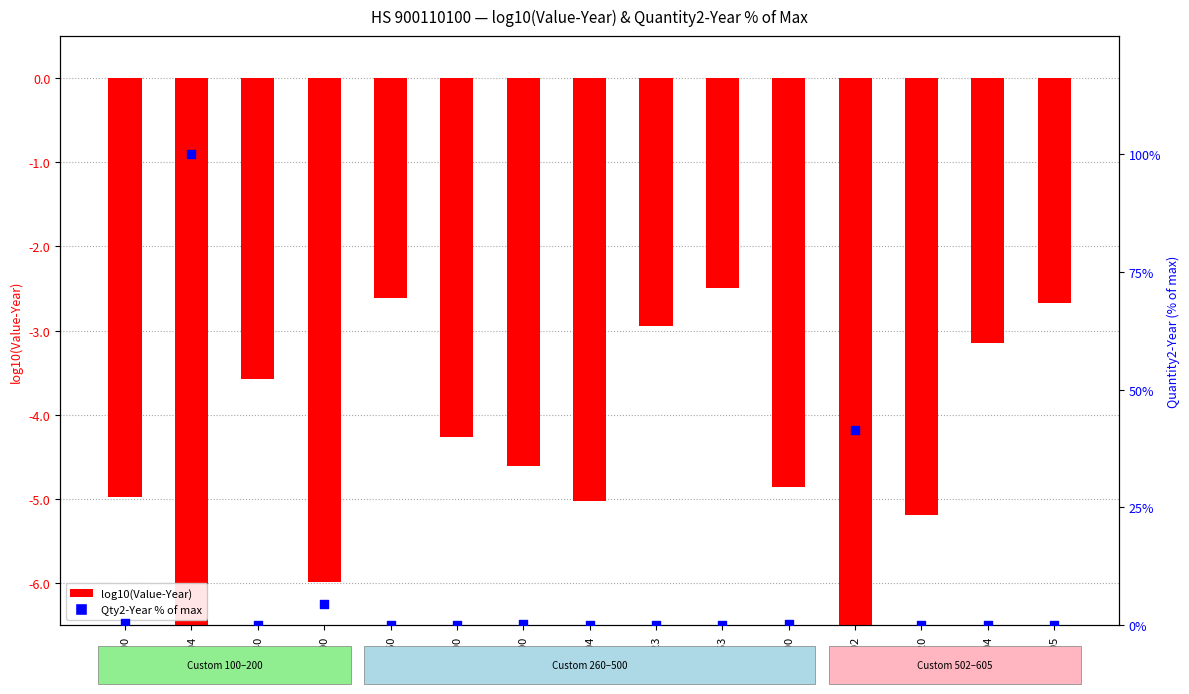

Which series contains the lowest Y value?

log10(Value-Year)